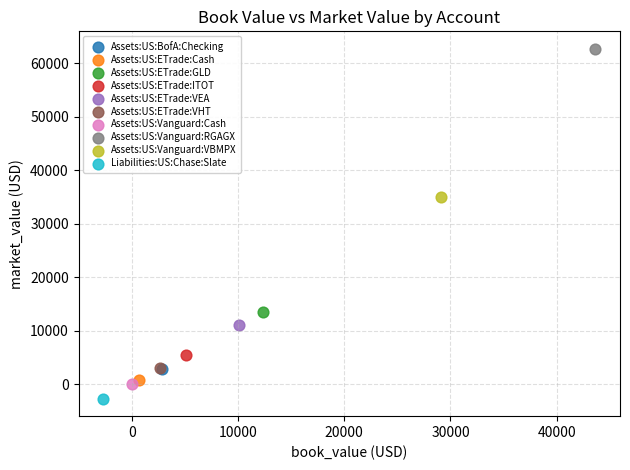

Which series contains the highest Y value?

Assets:US:Vanguard:RGAGX